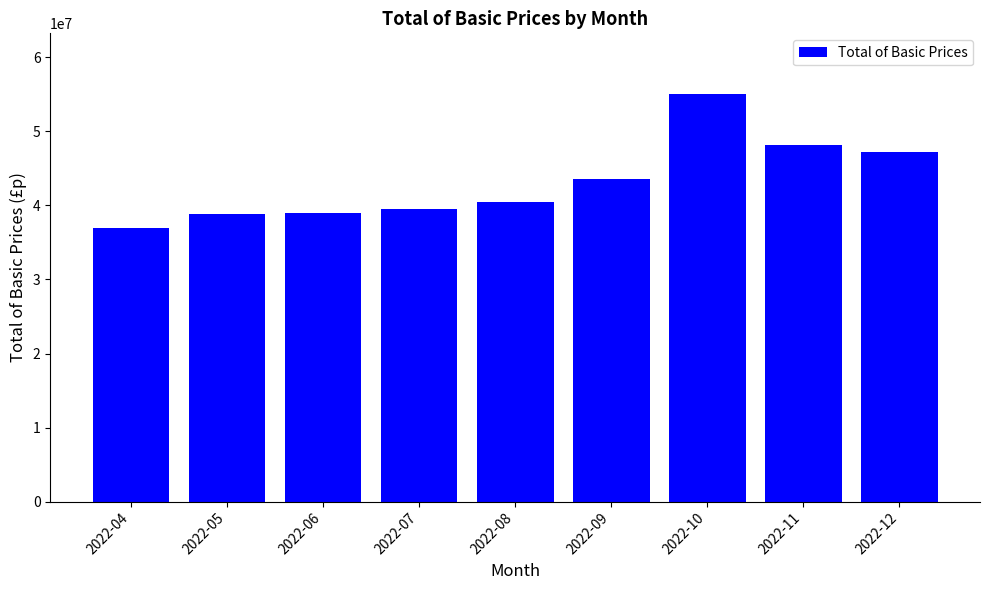

How many data points are above 40428242?

5